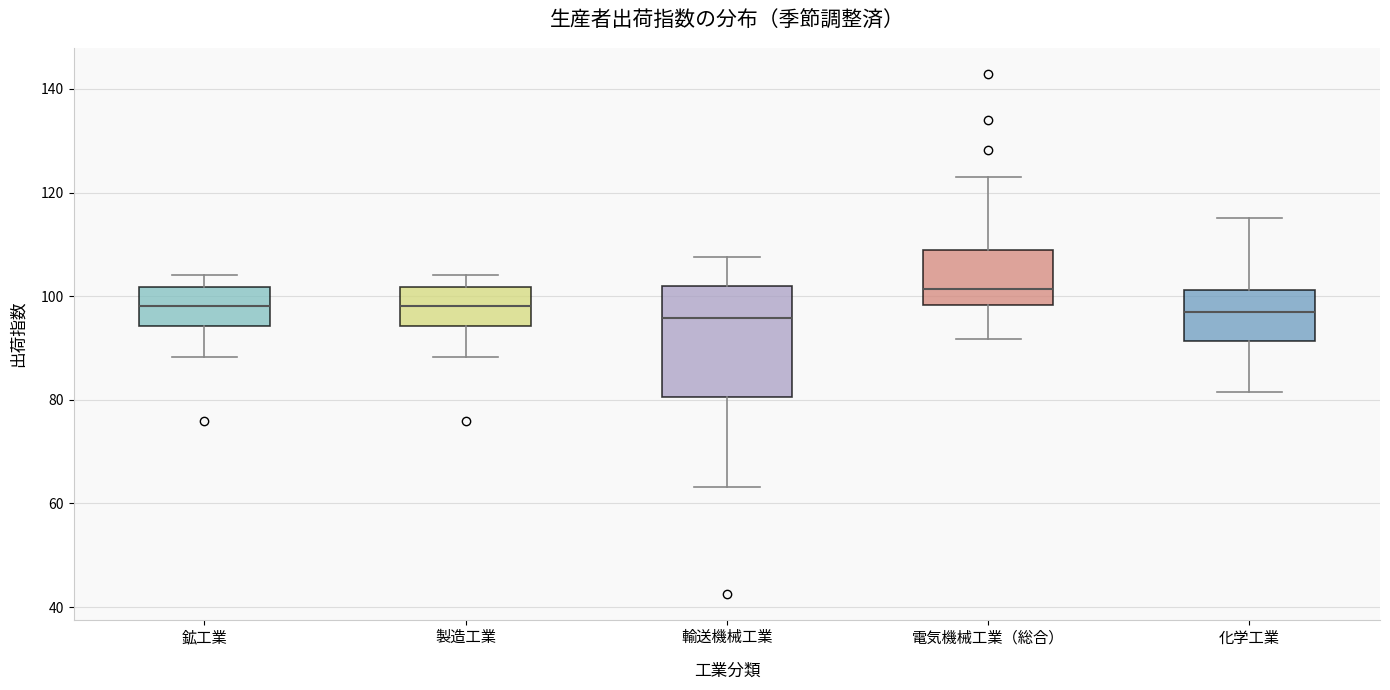

Reading left to right, transcribe this box plot: for each box, give where its median line is, the range the box spans, and where its two whiskers end, as read against the y-axis. The values are not printed on the chart, so give them approximately, as read against the axis.

鉱工業: median 98, box 94 to 102, whiskers 88 to 104
製造工業: median 98, box 94 to 102, whiskers 88 to 104
輸送機械工業: median 96, box 80 to 102, whiskers 64 to 108
電気機械工業（総合）: median 102, box 98 to 108, whiskers 92 to 124
化学工業: median 96, box 92 to 102, whiskers 82 to 116